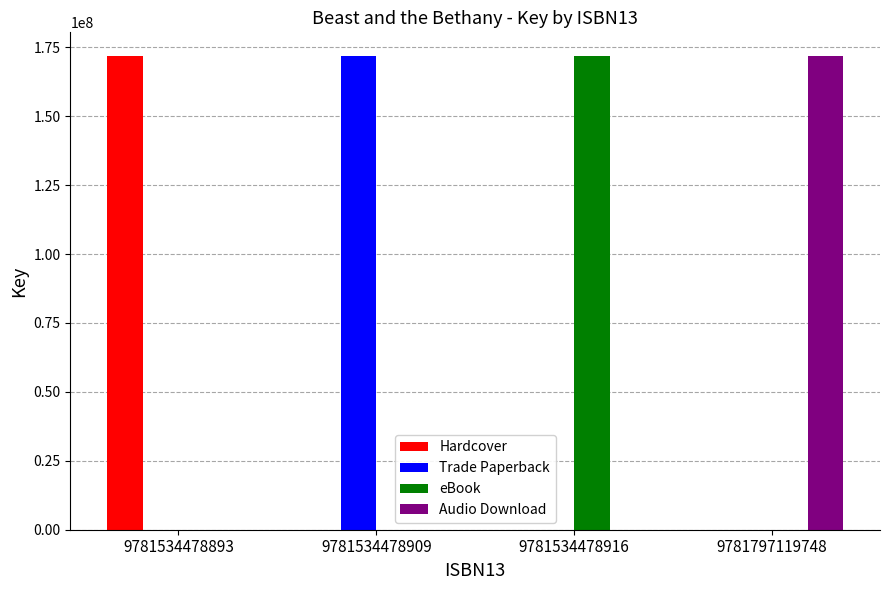

What are all the series names shown in the legend?

Hardcover, Trade Paperback, eBook, Audio Download